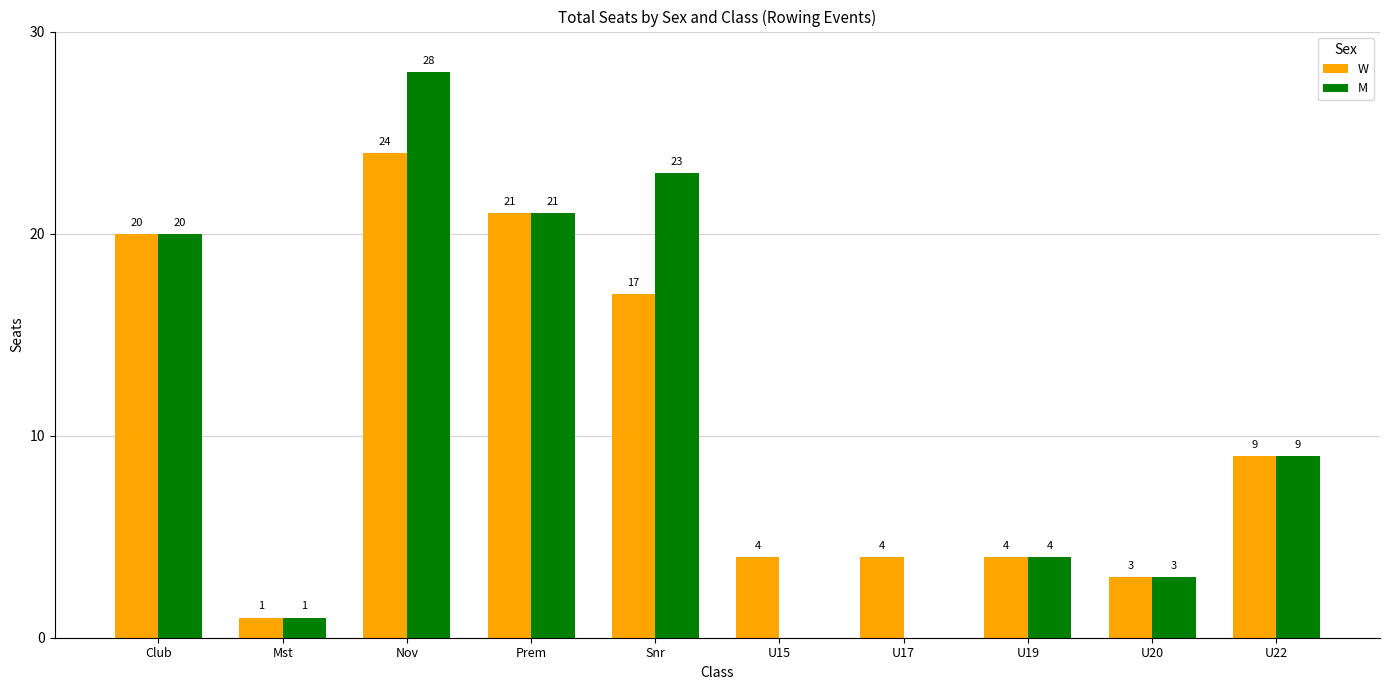

What are all the series names shown in the legend?

W, M